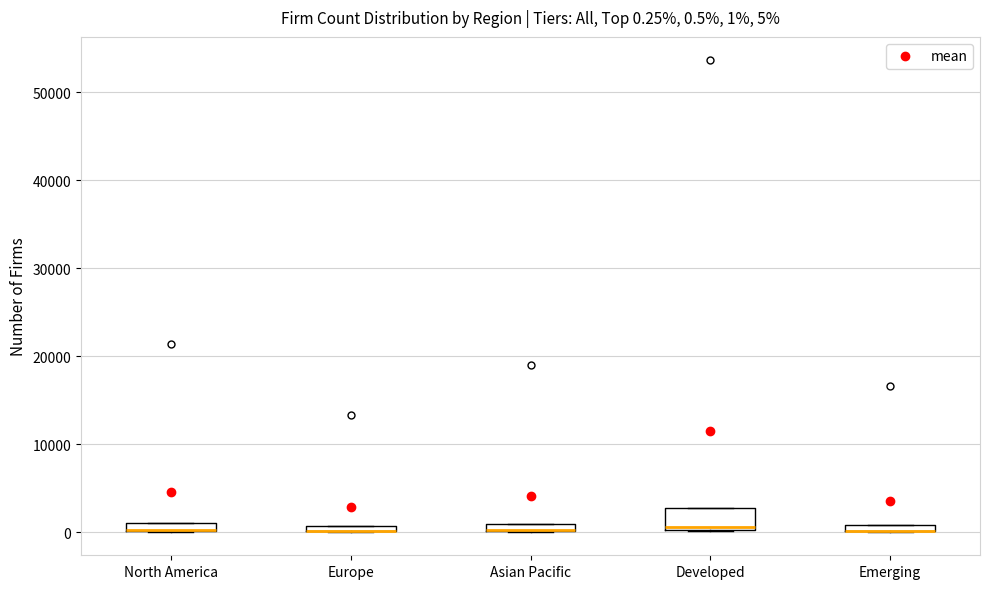

Which box is the tallest, from its lower edge to its upper edge?

Developed